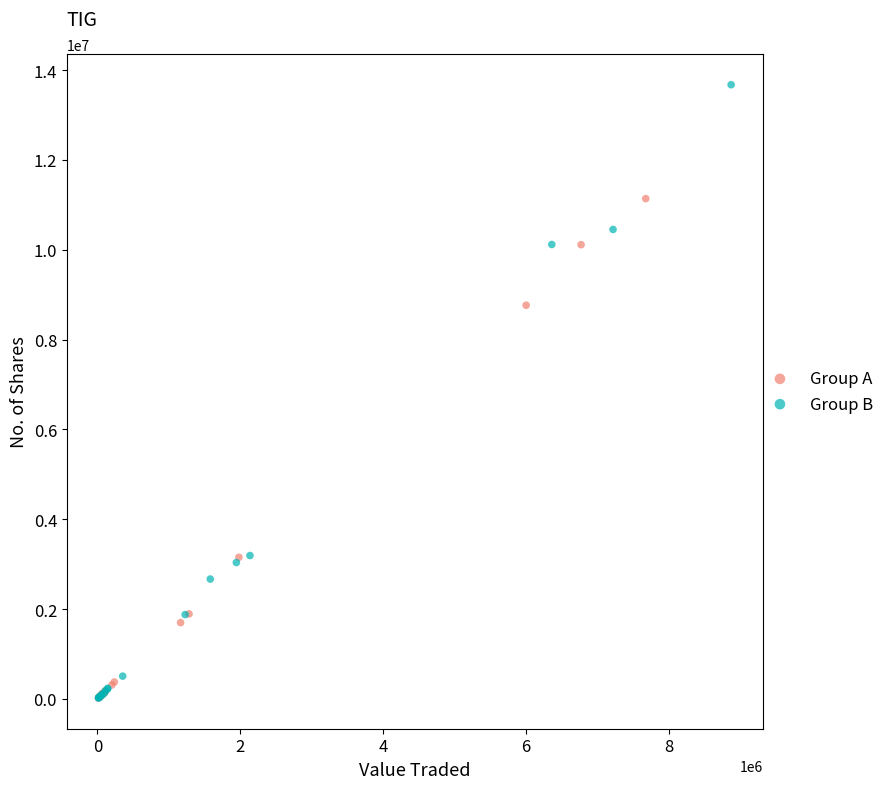

What are all the series names shown in the legend?

Group A, Group B